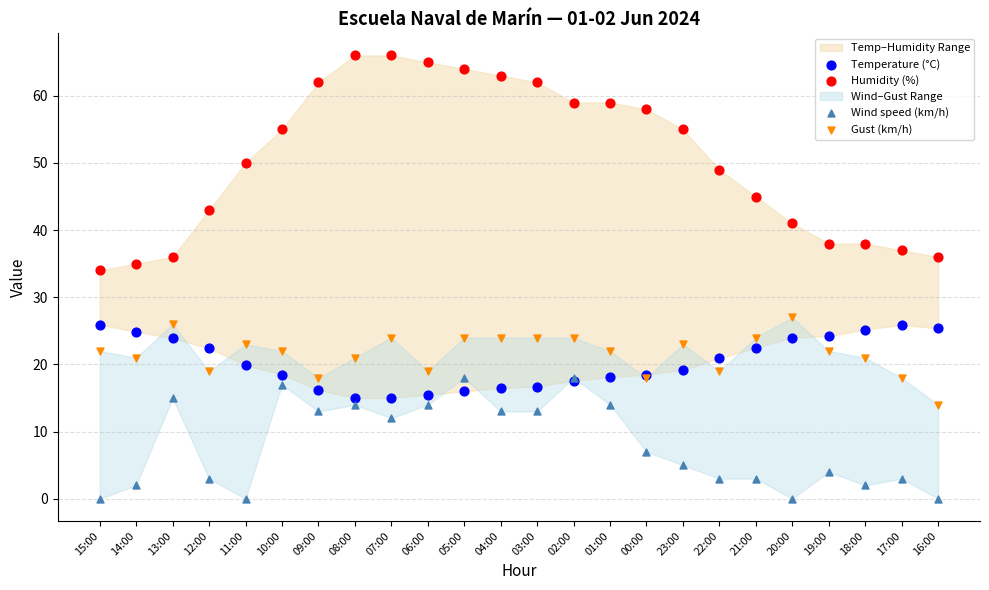

Which series reaches the minimum Y coordinate?

Wind speed (km/h)